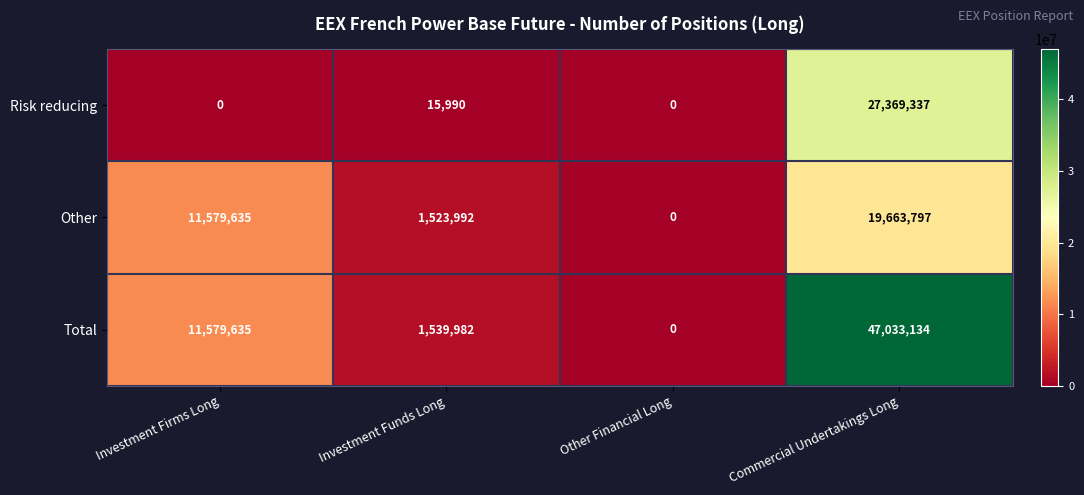

Reading left to right, extract all data points from this chart.

Risk reducing: 0	15990	0	27369337
Other: 11579635	1523992	0	19663797
Total: 11579635	1539982	0	47033134